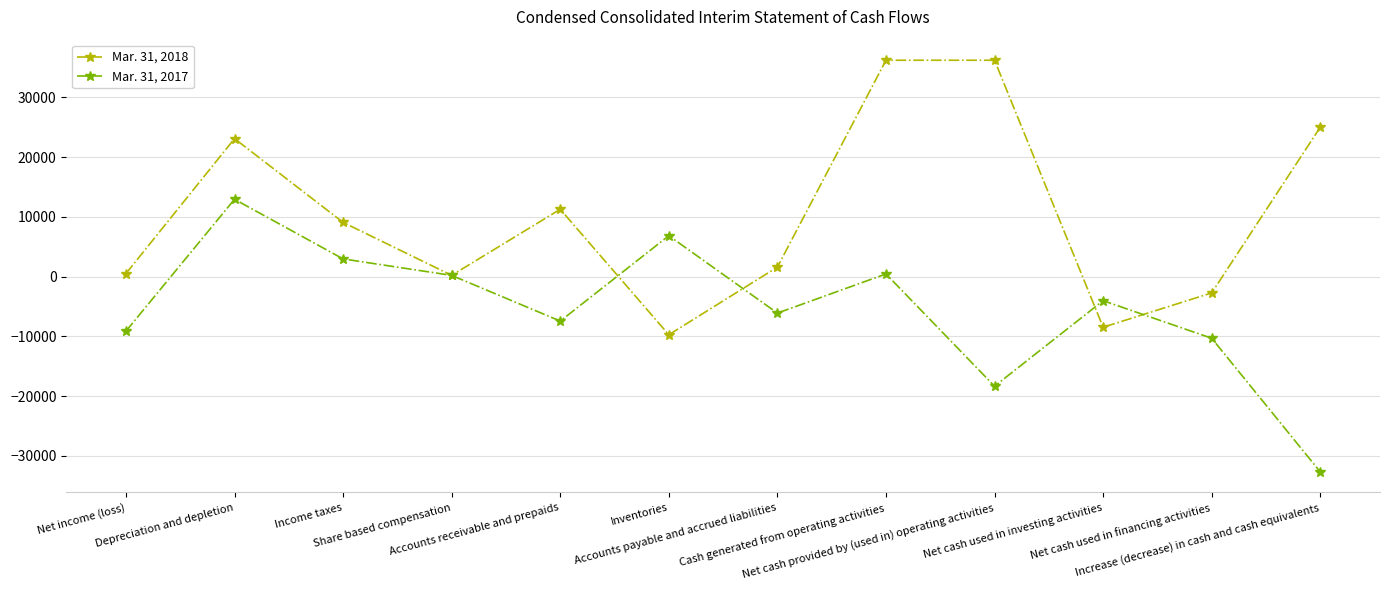

Rank the series by their average value, from lowest to highest.

Mar. 31, 2017, Mar. 31, 2018